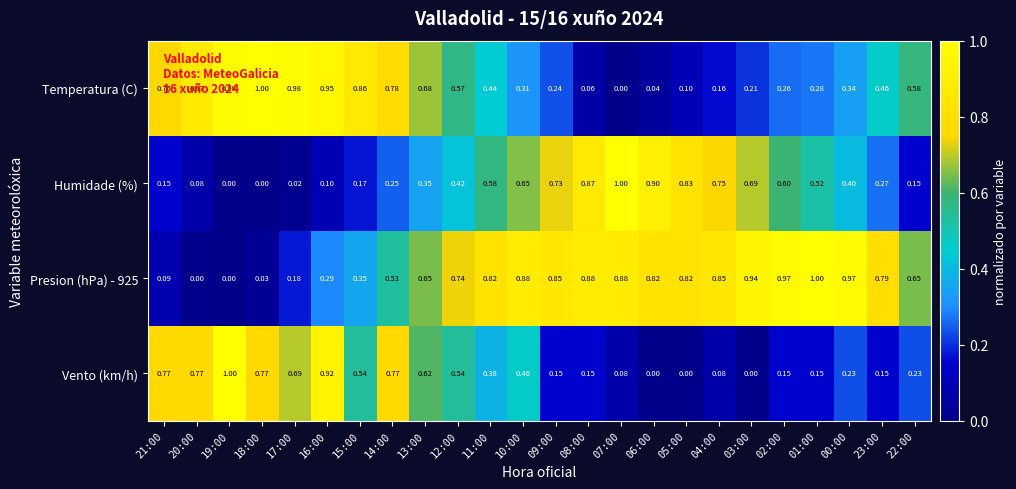

Which series changed the most between 08:00 and 06:00?

Vento (km/h)